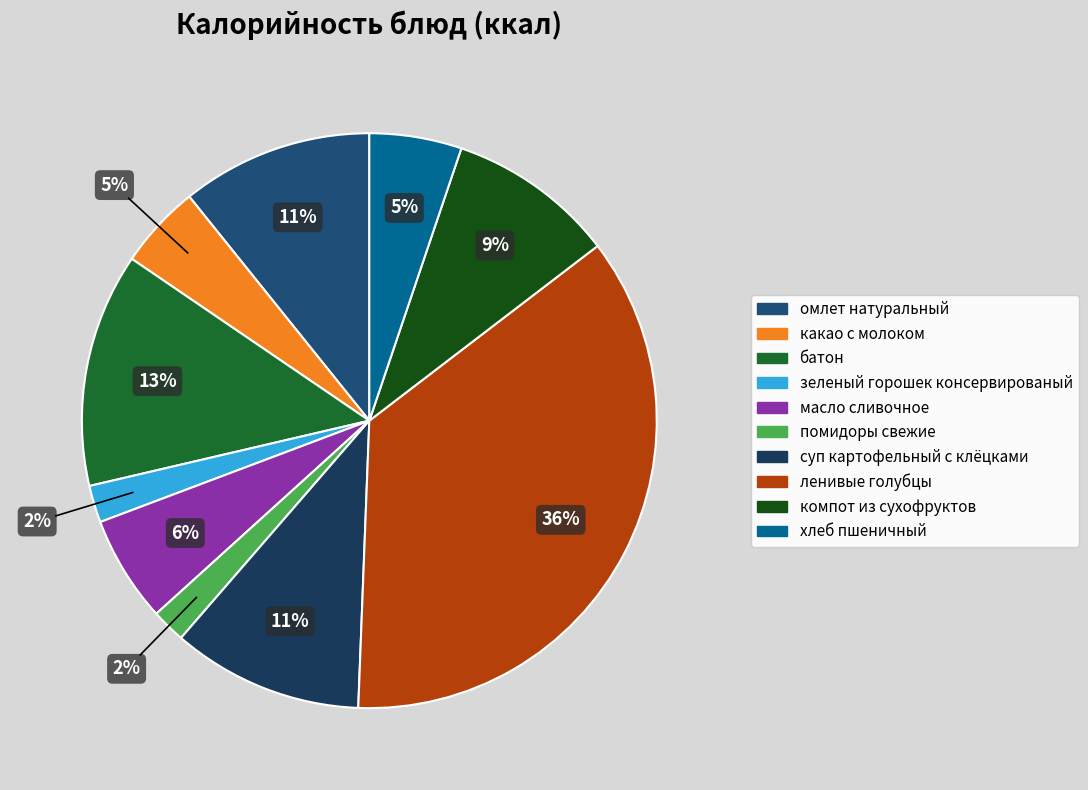

To the nearest percent, what percentage of the pie is какао с молоком?

5%